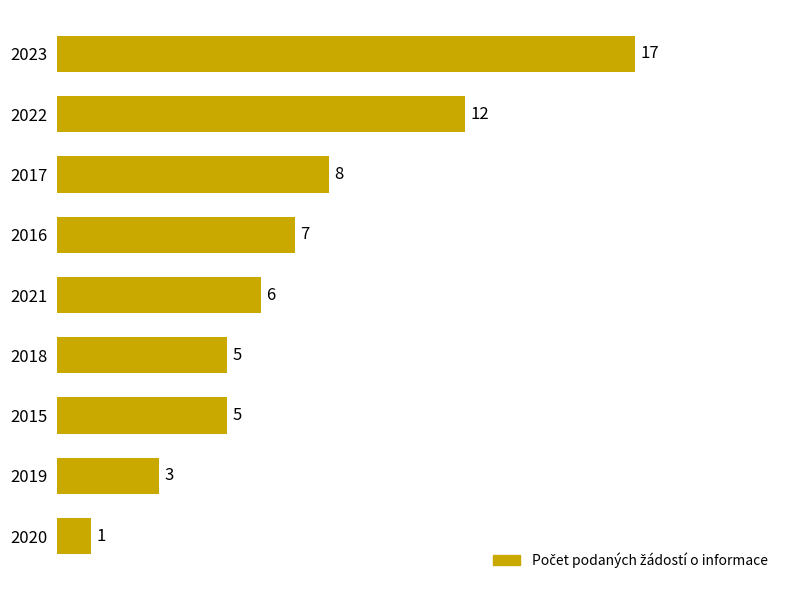

The value at 2018 is 5. True or false?

True